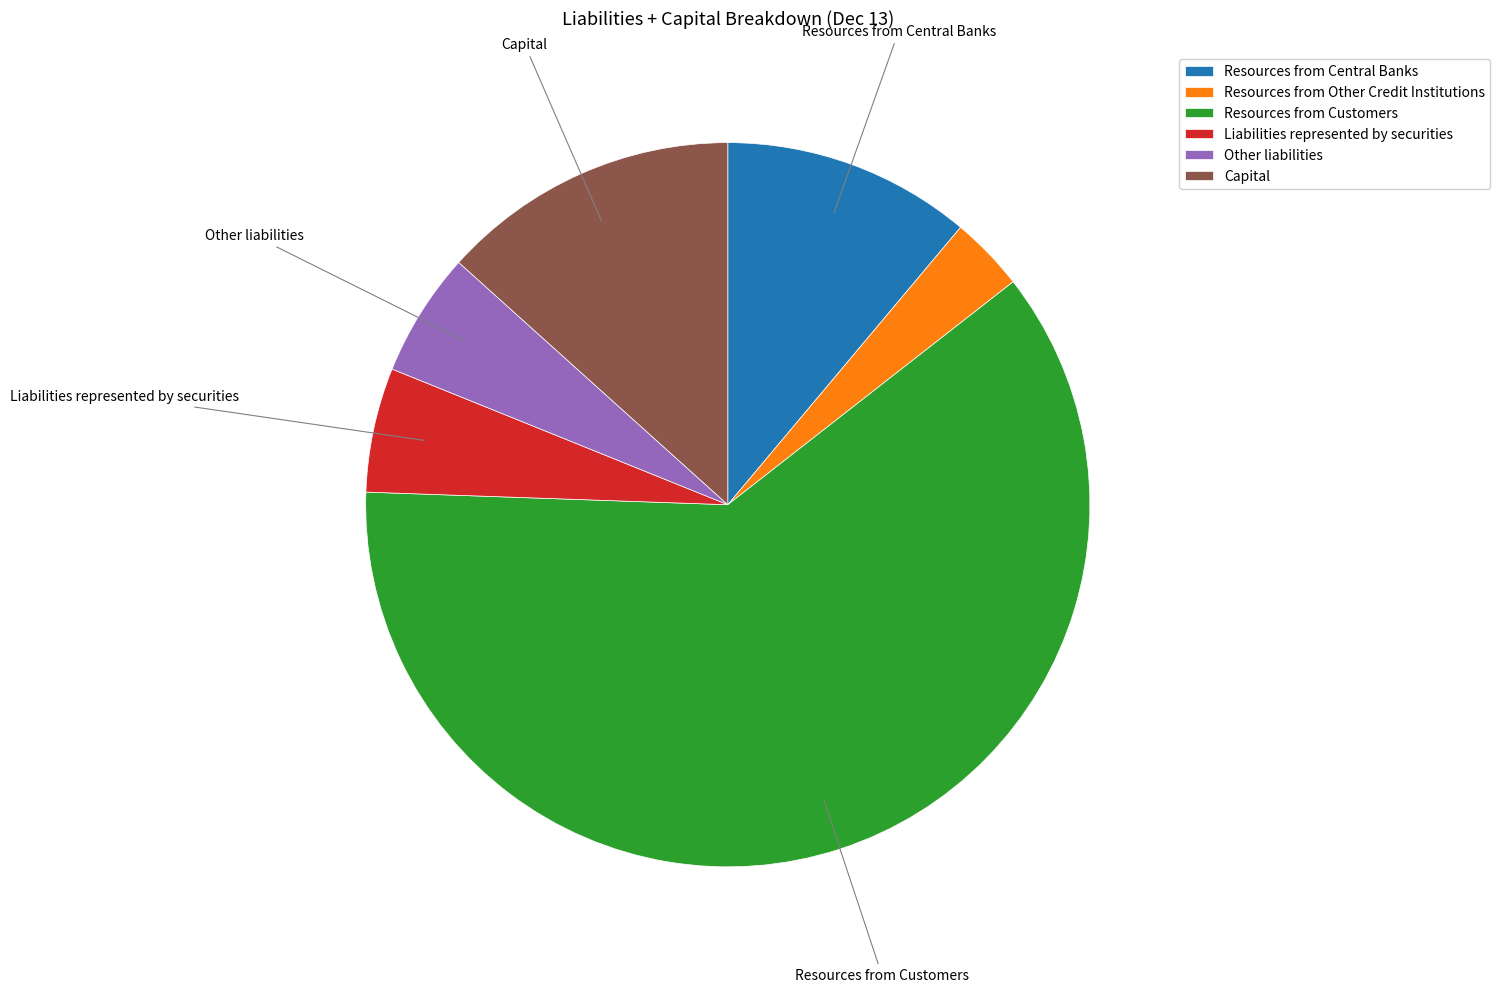

Which has a higher value, Resources from Other Credit Institutions or Liabilities represented by securities?

Liabilities represented by securities